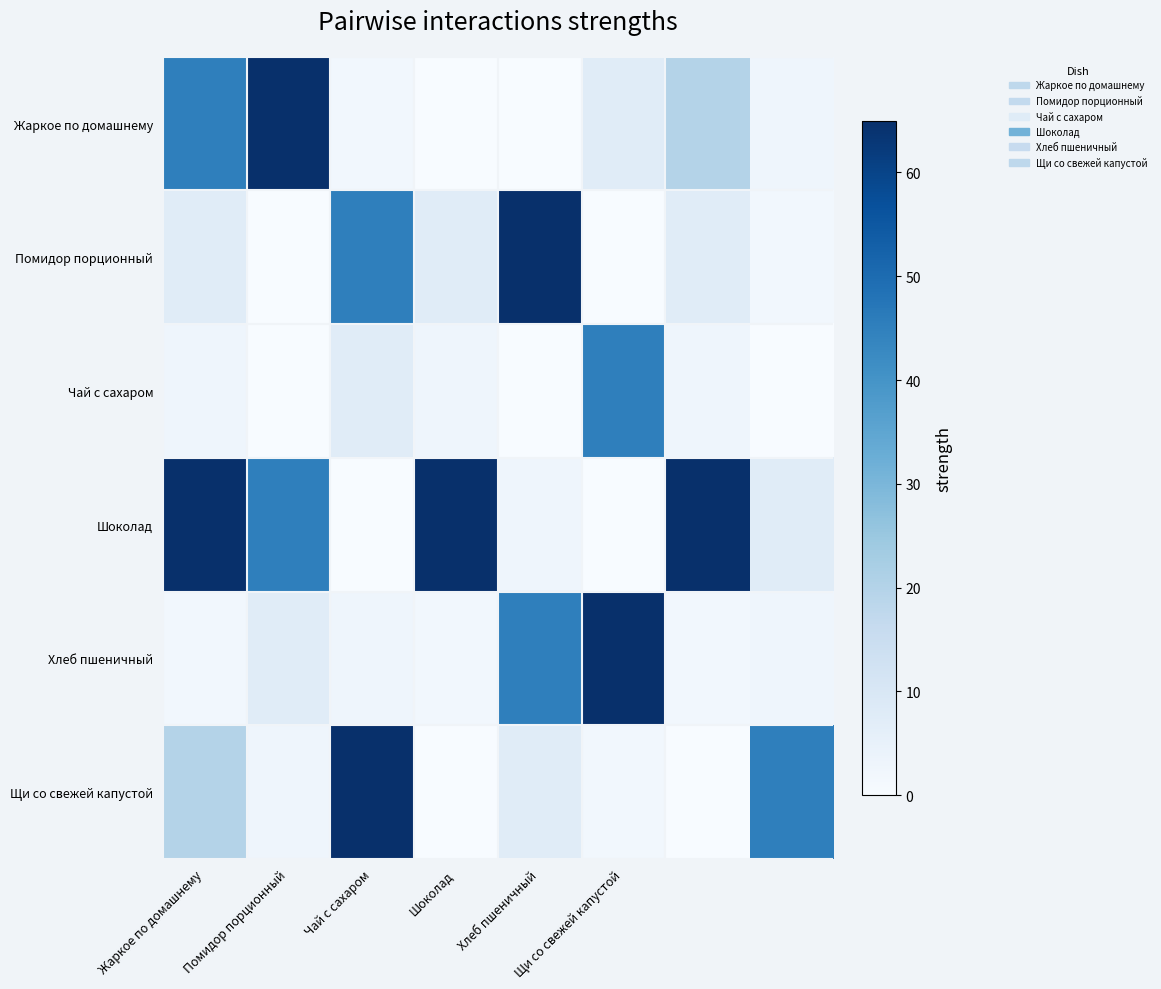

Which category has the highest value across all series?

Помидор порционный